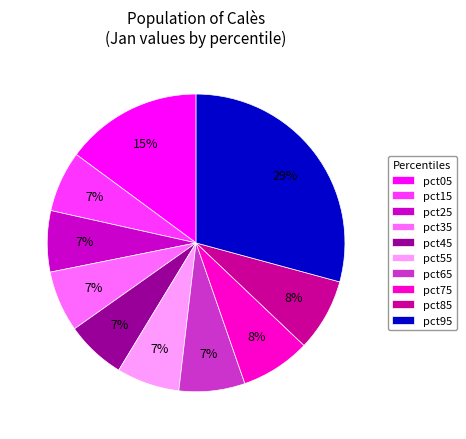

To the nearest percent, what is the difference between the pct95 and pct05 slice percentages?

14%